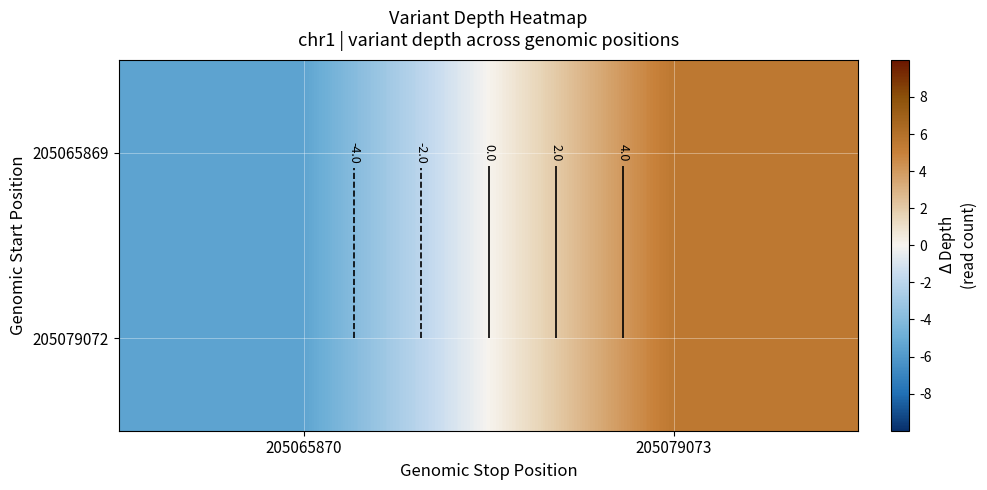

At which label does 205065869 reach its minimum?

205065870